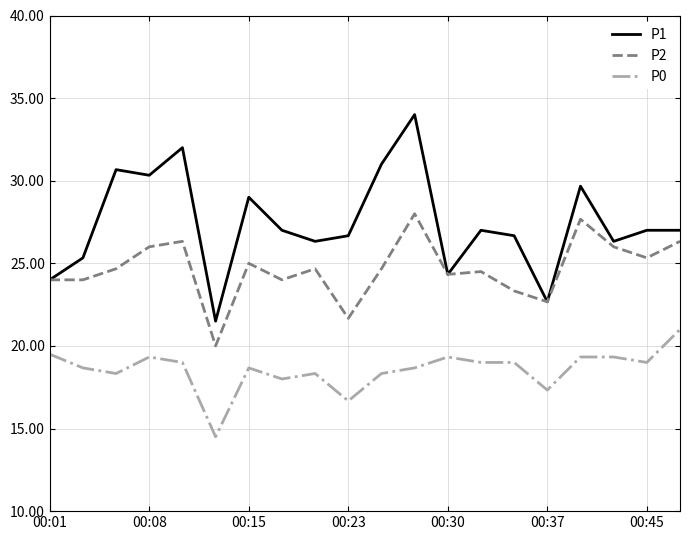

What is the sum of all P1 values?

548.5